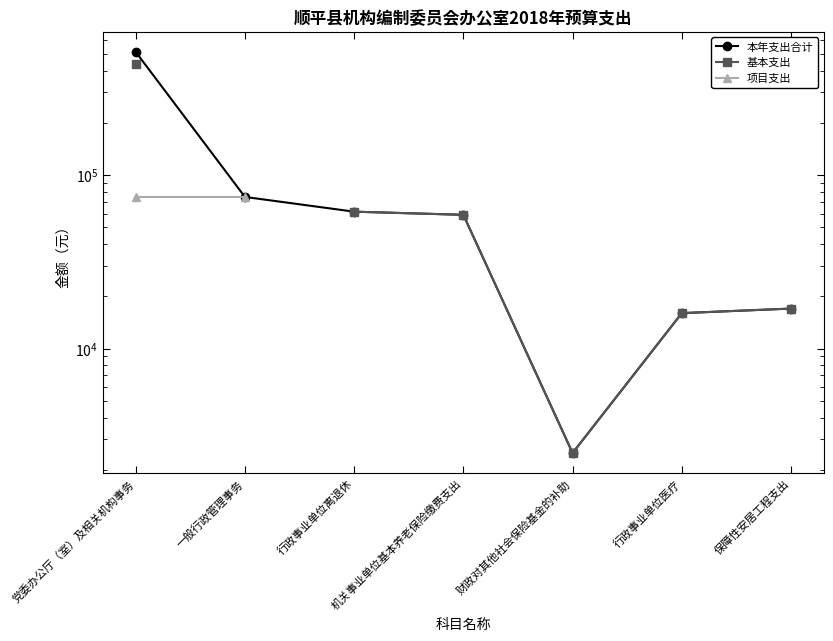

True or false: 项目支出 and 本年支出合计 cross at least once.

False